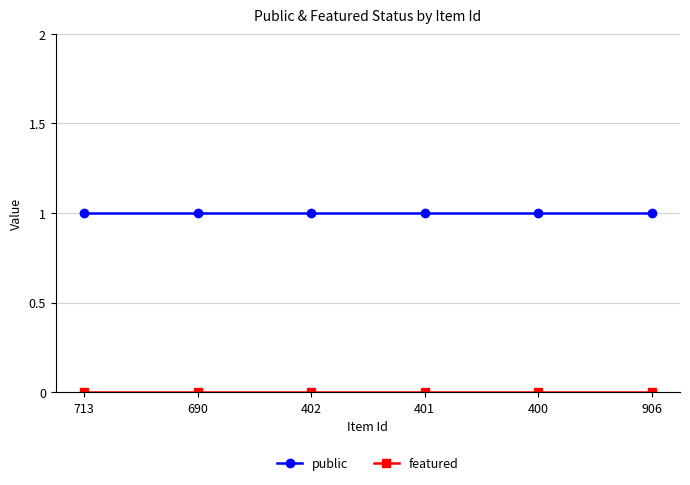

Read the public value at 713.

1